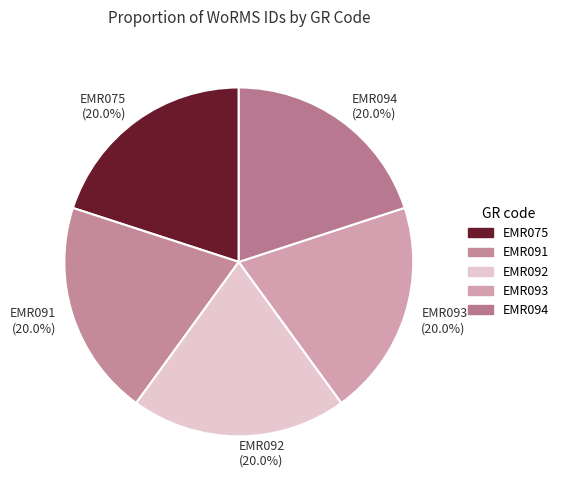

What is the ratio of the value at EMR093 (20.0%) to the value at EMR091 (20.0%)?

1.0